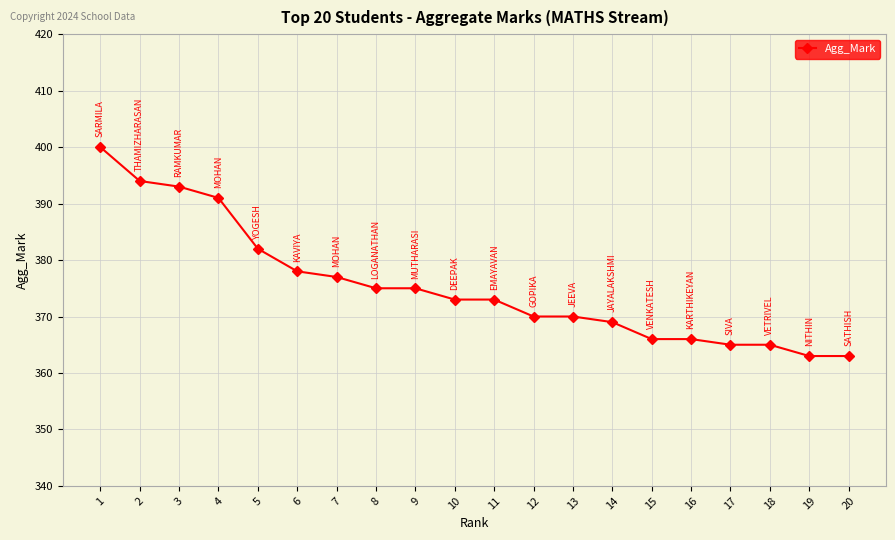

What is the difference between the maximum and minimum values?

37